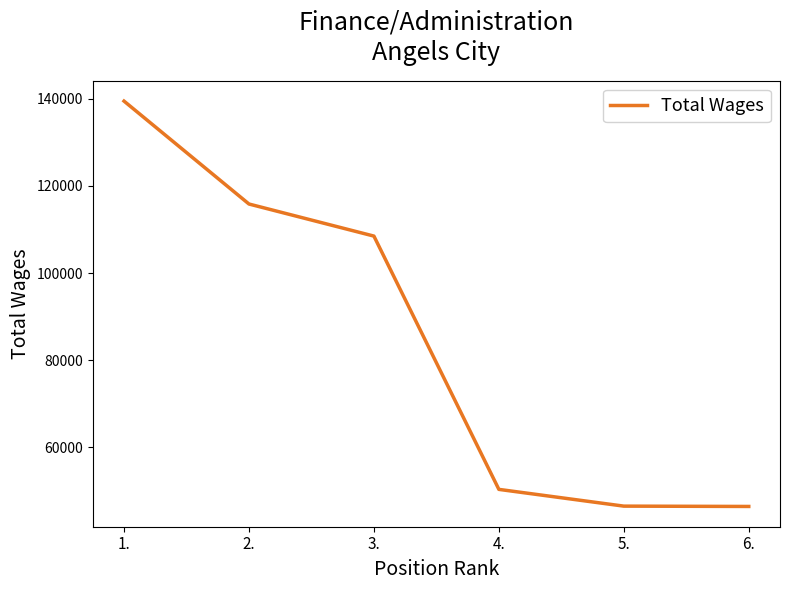

At which label is the value closest to 92954?

3.